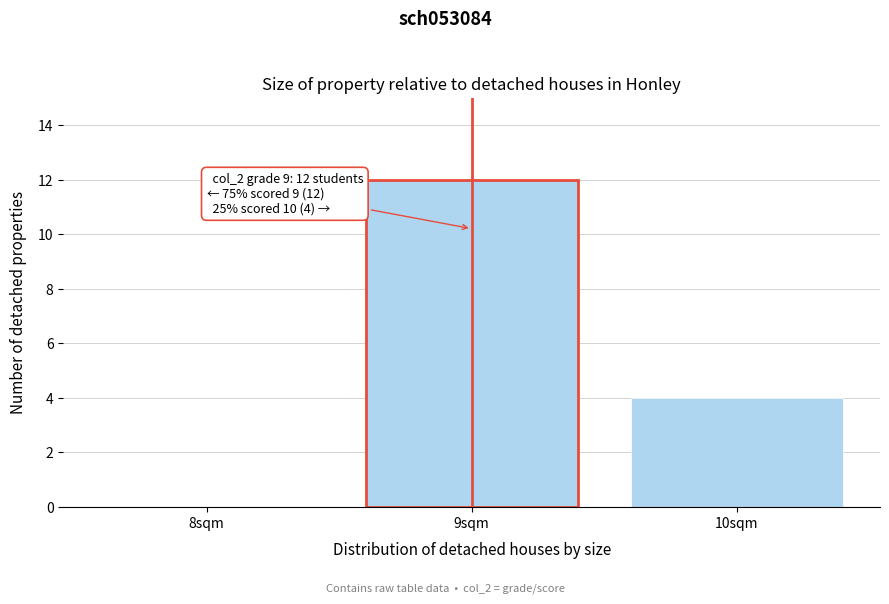

Which range on the x-axis has the tallest bar?

8.5 to 9.5